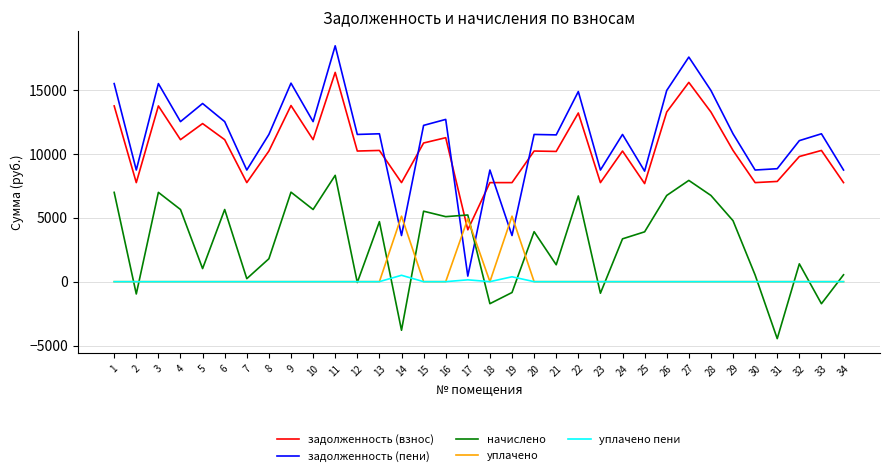

True or false: начислено and уплачено cross at least once.

True